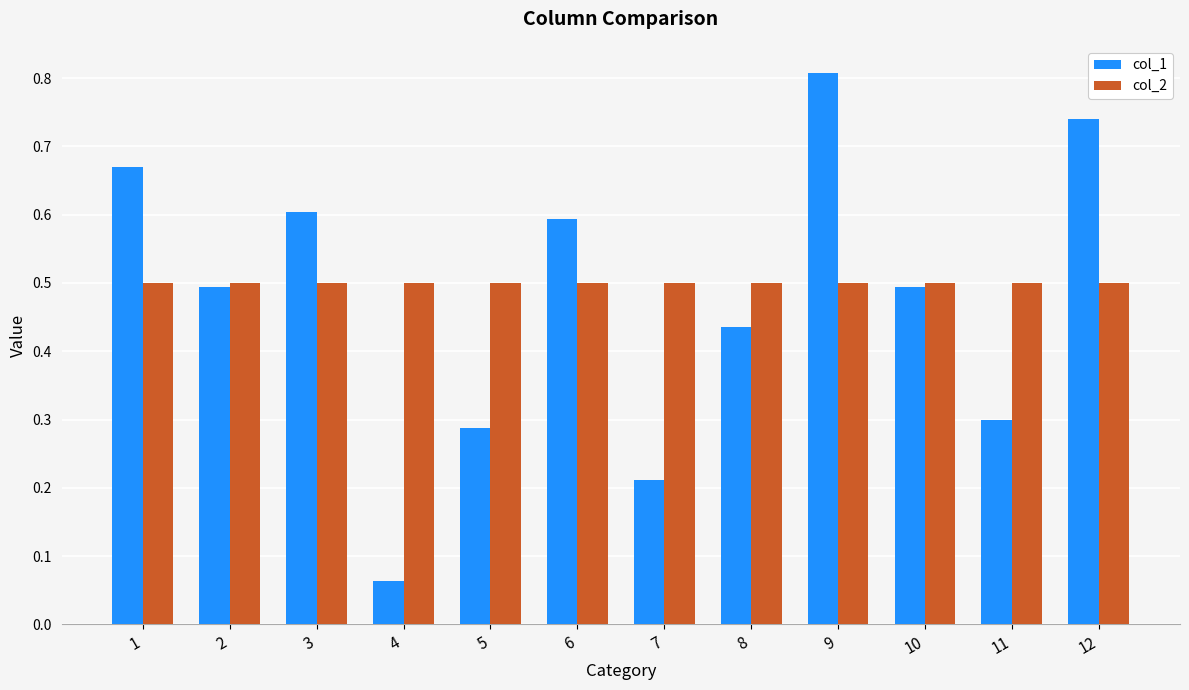

At which label is col_1 closest to 0?

4